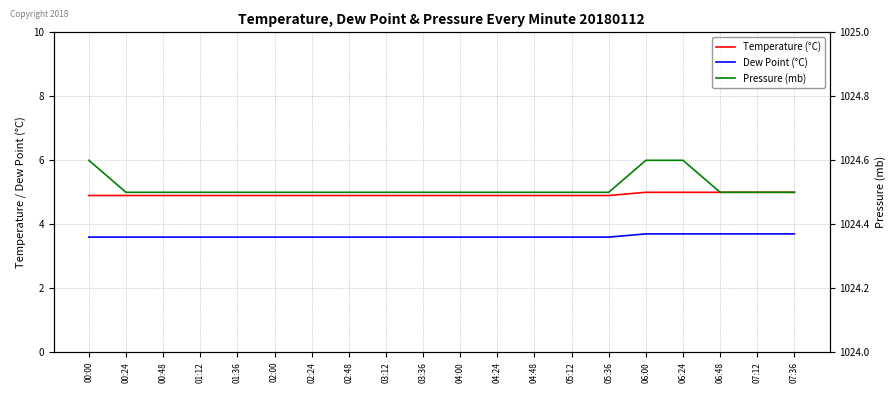

Reading left to right, what are all the values shown in this chart?

temp: 00:00=4.9	00:24=4.9	00:48=4.9	01:12=4.9	01:36=4.9	02:00=4.9	02:24=4.9	02:48=4.9	03:12=4.9	03:36=4.9	04:00=4.9	04:24=4.9	04:48=4.9	05:12=4.9	05:36=4.9	06:00=5.0	06:24=5.0	06:48=5.0	07:12=5.0	07:36=5.0
dp: 00:00=3.6	00:24=3.6	00:48=3.6	01:12=3.6	01:36=3.6	02:00=3.6	02:24=3.6	02:48=3.6	03:12=3.6	03:36=3.6	04:00=3.6	04:24=3.6	04:48=3.6	05:12=3.6	05:36=3.6	06:00=3.7	06:24=3.7	06:48=3.7	07:12=3.7	07:36=3.7
mb: 00:00=1024.6	00:24=1024.5	00:48=1024.5	01:12=1024.5	01:36=1024.5	02:00=1024.5	02:24=1024.5	02:48=1024.5	03:12=1024.5	03:36=1024.5	04:00=1024.5	04:24=1024.5	04:48=1024.5	05:12=1024.5	05:36=1024.5	06:00=1024.6	06:24=1024.6	06:48=1024.5	07:12=1024.5	07:36=1024.5